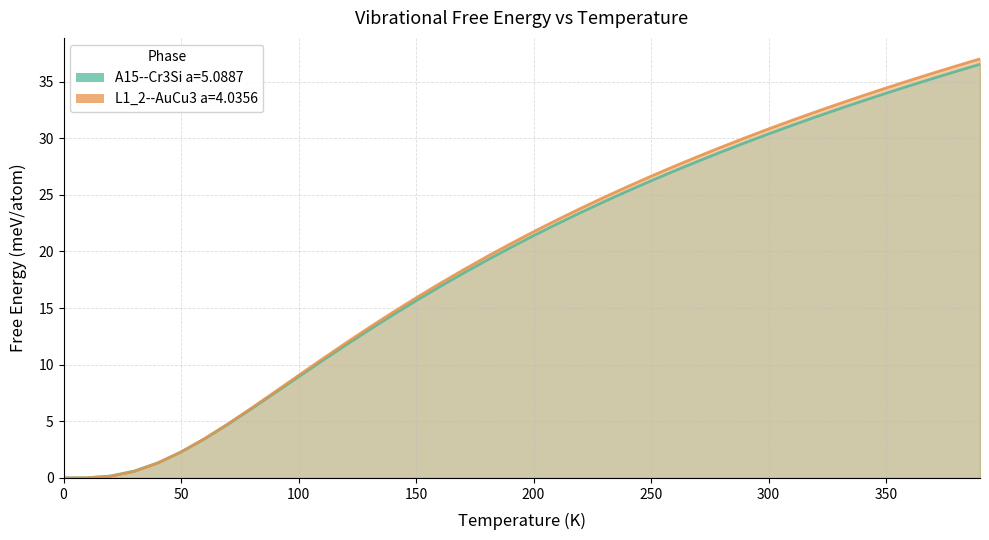

How many positive values does the L1_2--AuCu3 a=4.0356 series have?

39